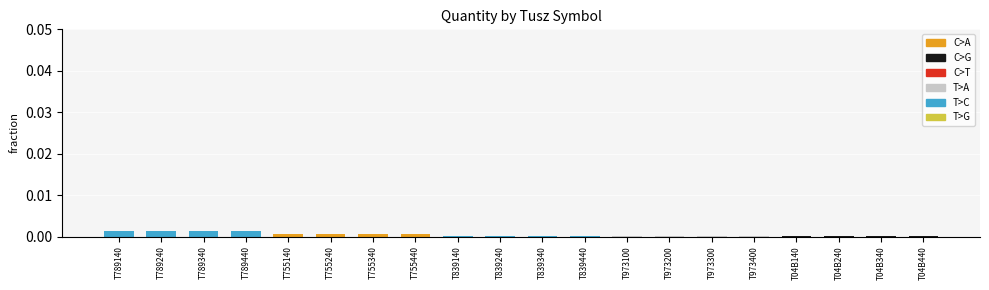

Which series has the largest range (max minus min)?

C>A